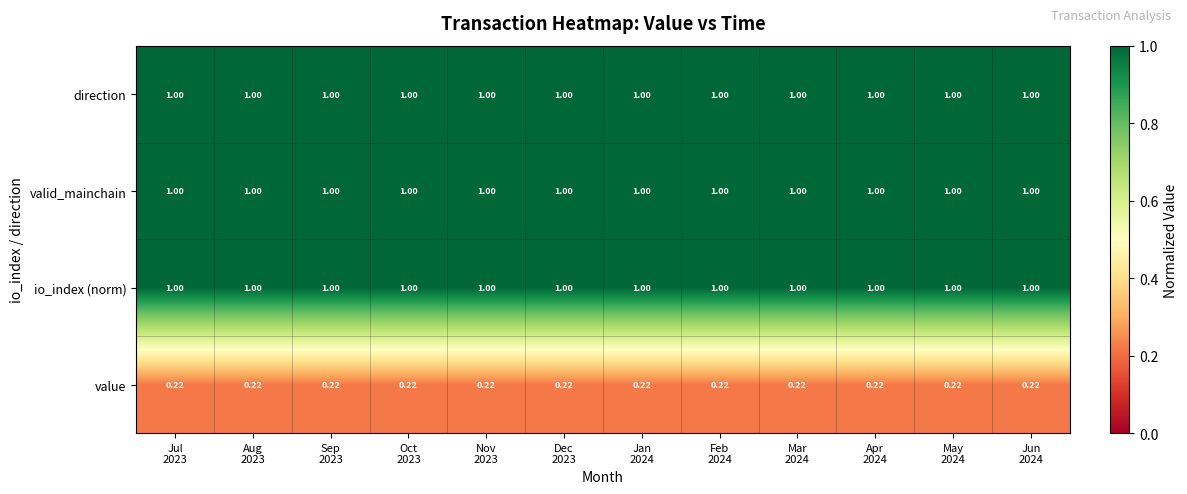

Reading left to right, list all the values displayed in this chart.

direction: Jul
2023=1.0	Aug
2023=1.0	Sep
2023=1.0	Oct
2023=1.0	Nov
2023=1.0	Dec
2023=1.0	Jan
2024=1.0	Feb
2024=1.0	Mar
2024=1.0	Apr
2024=1.0	May
2024=1.0	Jun
2024=1.0
valid_mainchain: Jul
2023=1.0	Aug
2023=1.0	Sep
2023=1.0	Oct
2023=1.0	Nov
2023=1.0	Dec
2023=1.0	Jan
2024=1.0	Feb
2024=1.0	Mar
2024=1.0	Apr
2024=1.0	May
2024=1.0	Jun
2024=1.0
io_index (norm): Jul
2023=1.0	Aug
2023=1.0	Sep
2023=1.0	Oct
2023=1.0	Nov
2023=1.0	Dec
2023=1.0	Jan
2024=1.0	Feb
2024=1.0	Mar
2024=1.0	Apr
2024=1.0	May
2024=1.0	Jun
2024=1.0
value: Jul
2023=0.2	Aug
2023=0.2	Sep
2023=0.2	Oct
2023=0.2	Nov
2023=0.2	Dec
2023=0.2	Jan
2024=0.2	Feb
2024=0.2	Mar
2024=0.2	Apr
2024=0.2	May
2024=0.2	Jun
2024=0.2